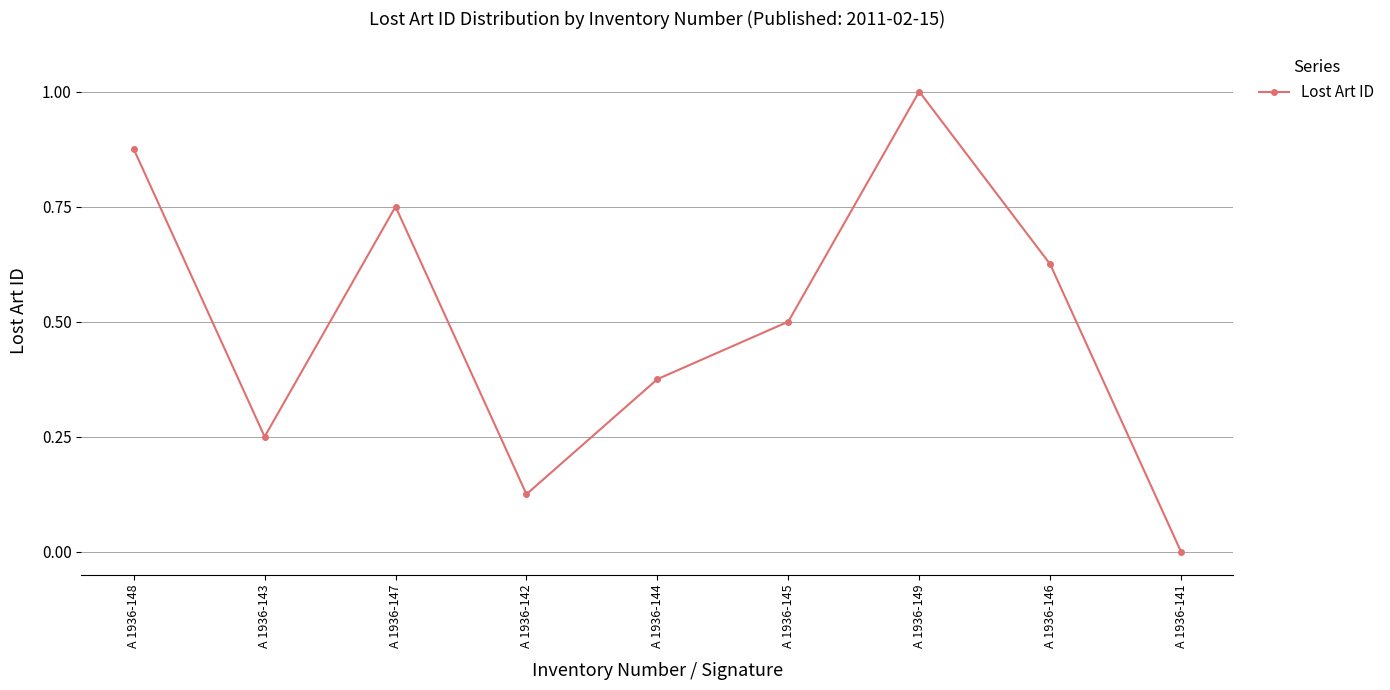

At which label is the value closest to 0?

A 1936-141